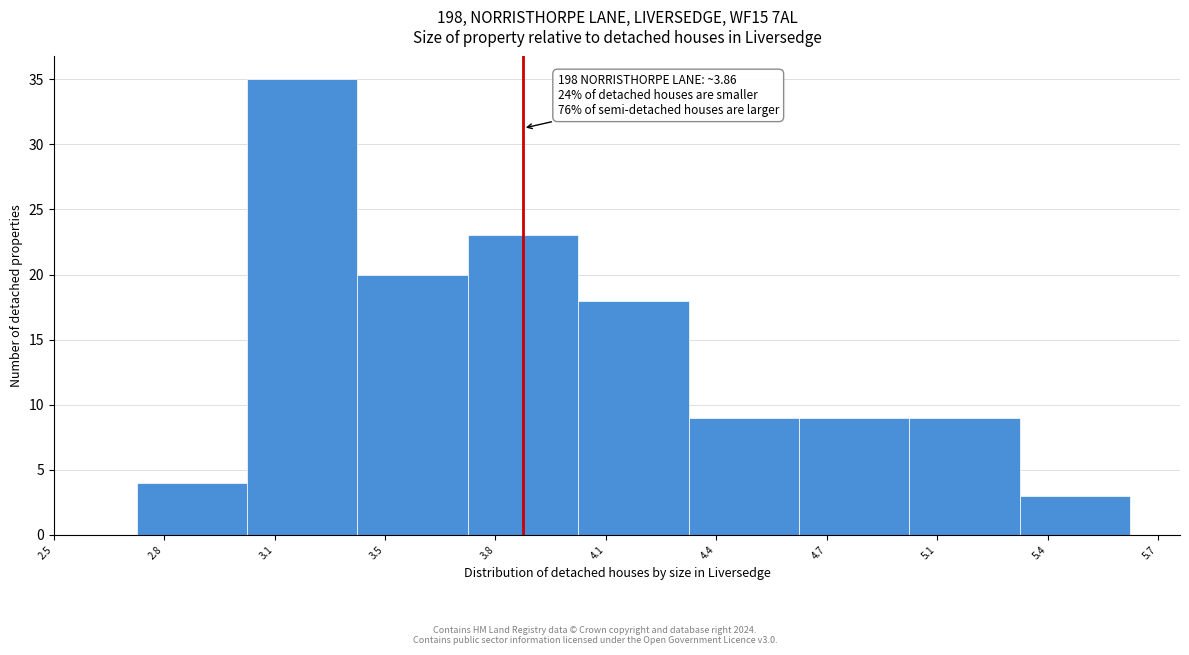

Reading left to right, list all the values displayed in this chart.

2.8=4	3.1=35	3.5=20	3.8=23	4.1=18	4.4=9	4.7=9	5.1=9	5.4=3